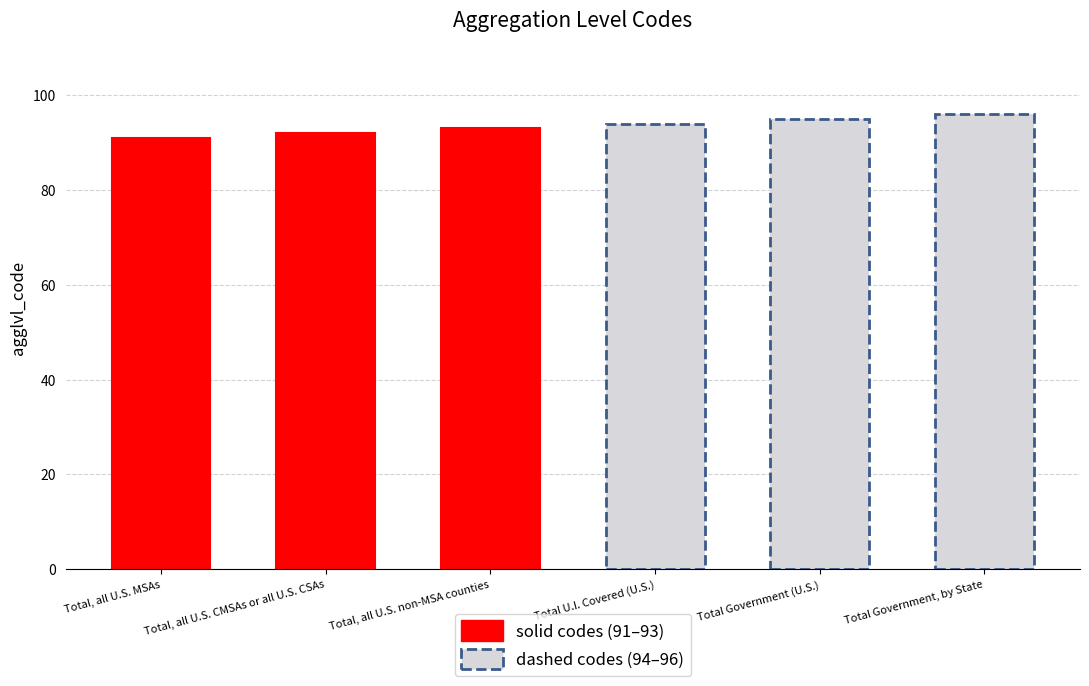

What is the difference between the second highest and minimum values?

4